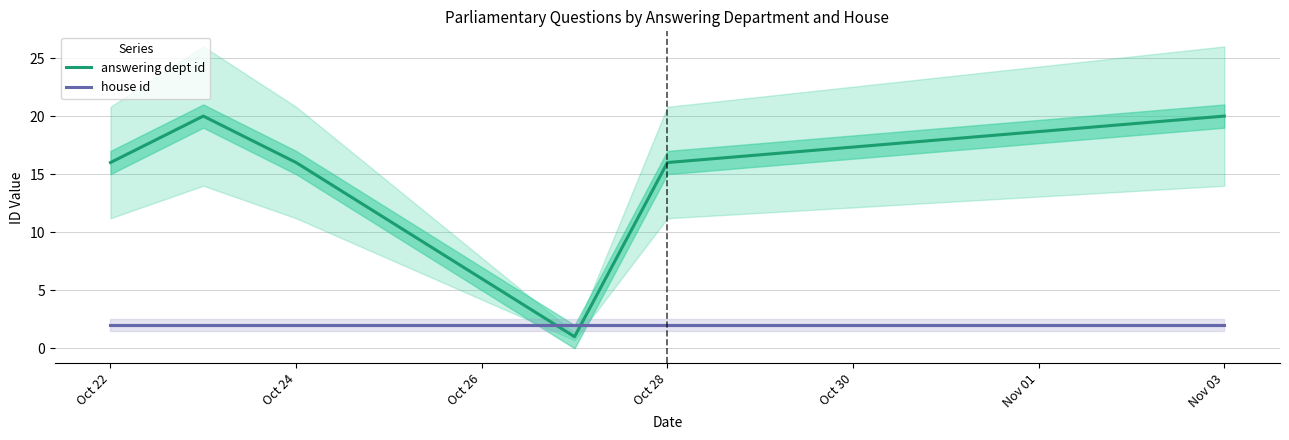

List the series in order of their overall mean, highest first.

answering dept id, house id